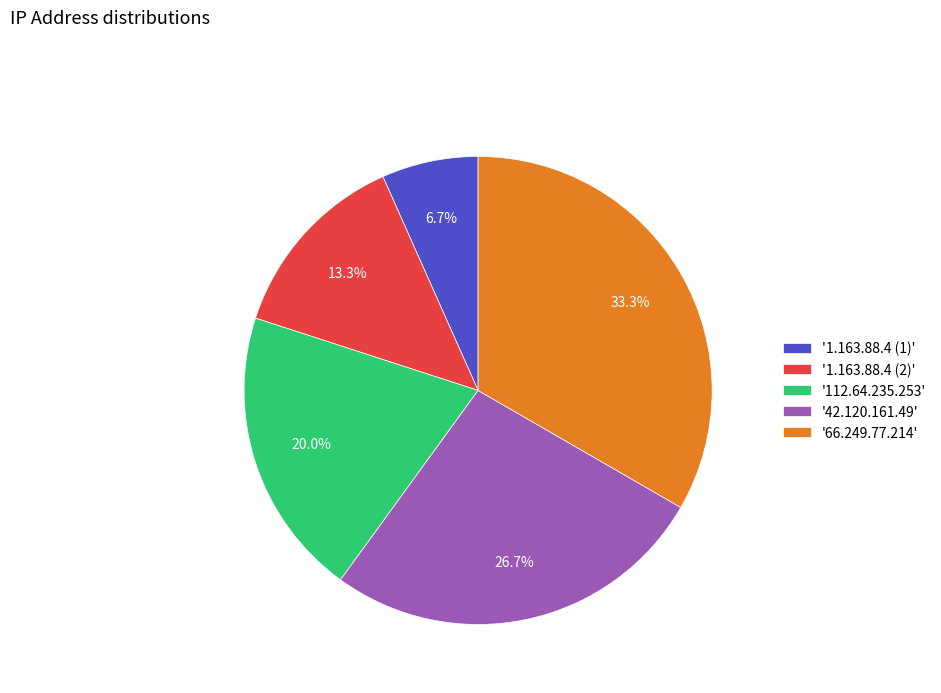

What is the largest slice in the pie chart?

'66.249.77.214'